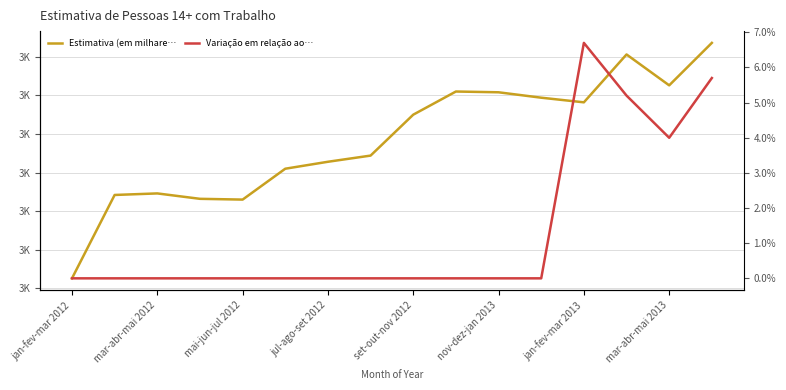

True or false: Estimativa (em milhares) and Variação em relação ao mesmo trimestre m… (%) cross at least once.

False